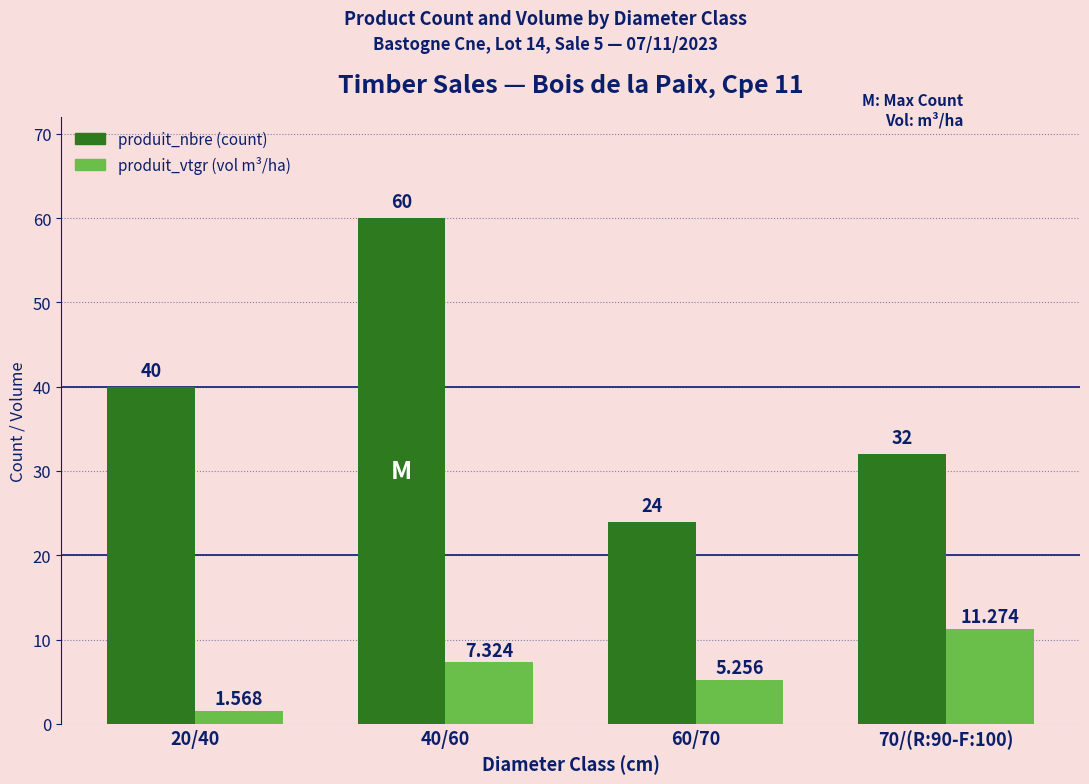

Does the chart contain stacked bars?

No